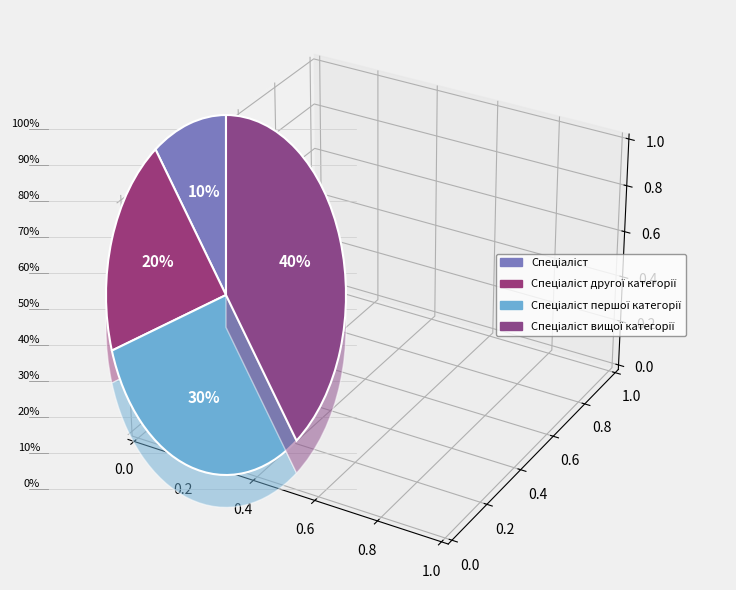

Do Спеціаліст вищої категорії and Спеціаліст першої категорії together represent more than half of the pie?

Yes